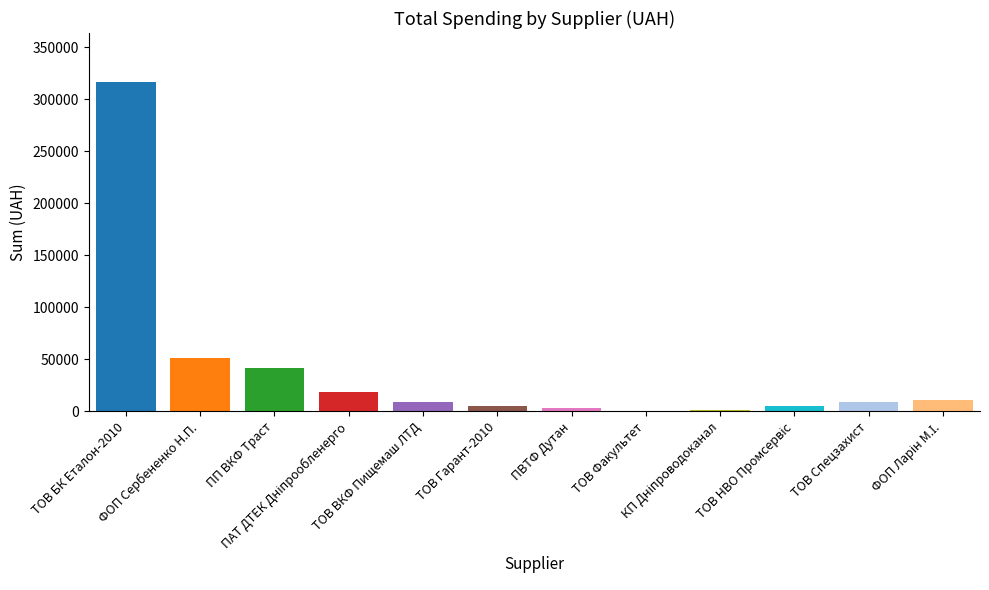

What is the sum of all values?

471954.9